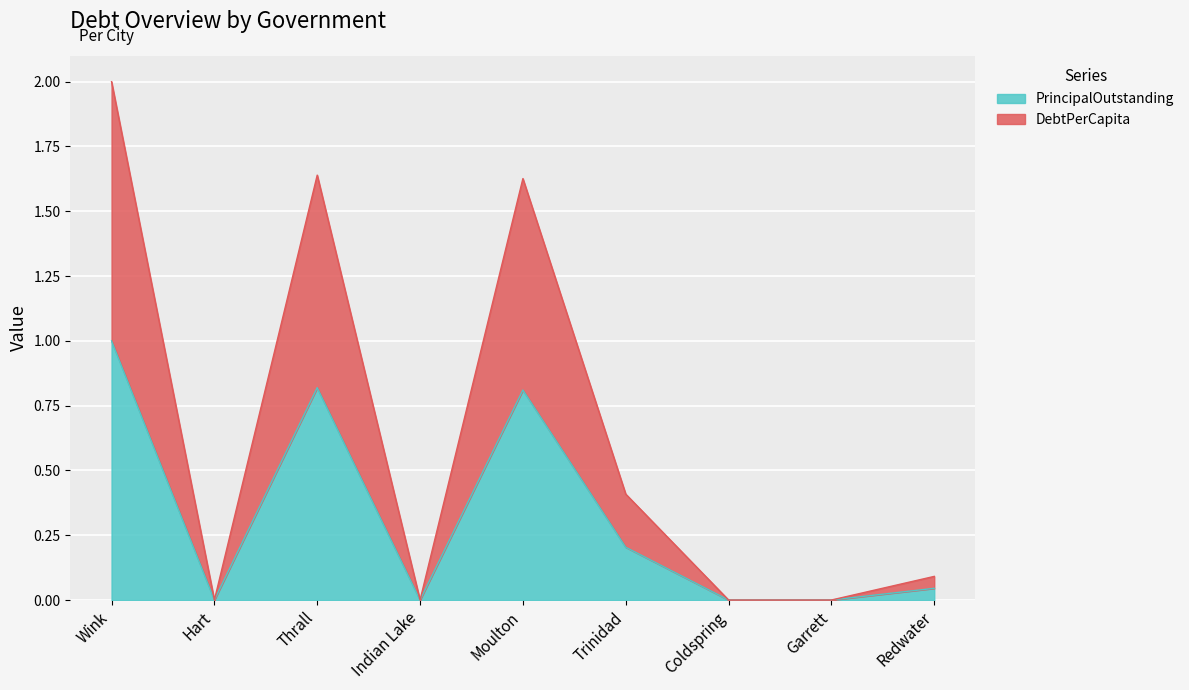

What is the difference between the PrincipalOutstanding values at Redwater and Wink?

1.0